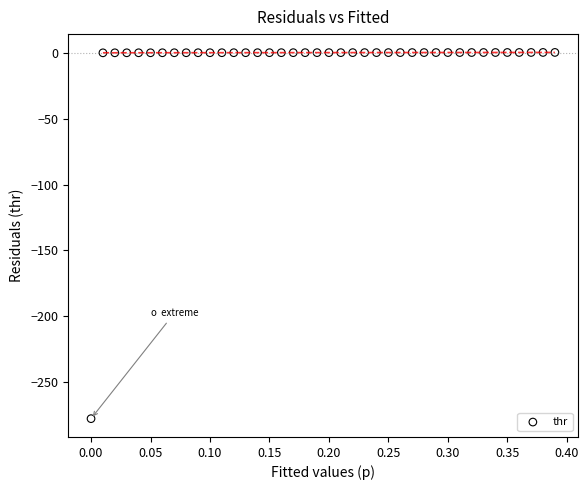

What is the range of X values (max minus min)?

0.4